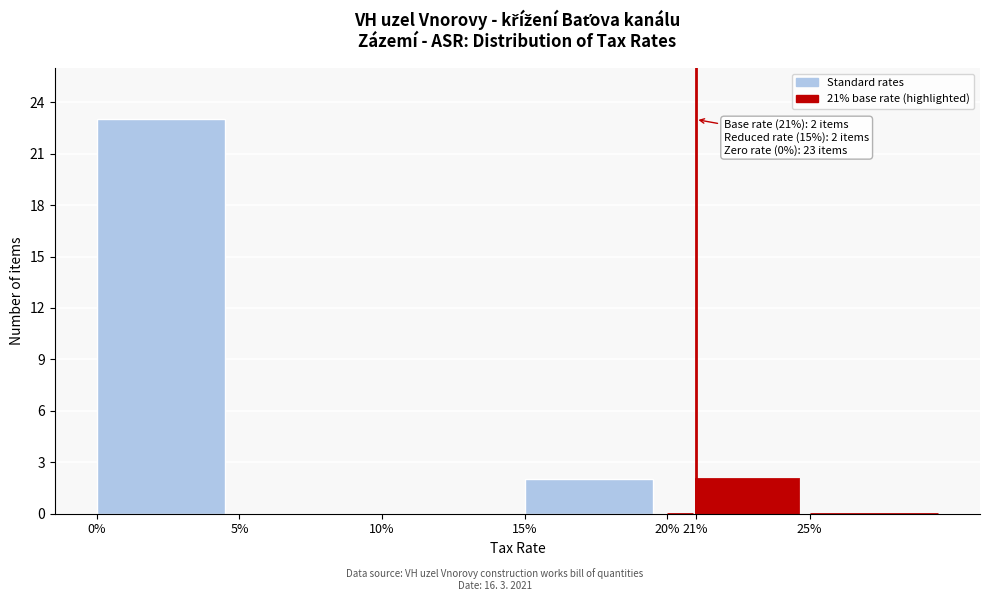

Reading right to left, what are all the values shown in this chart?

25%=0	21%=2	20%=0	15%=2	10%=0	5%=0	0%=23